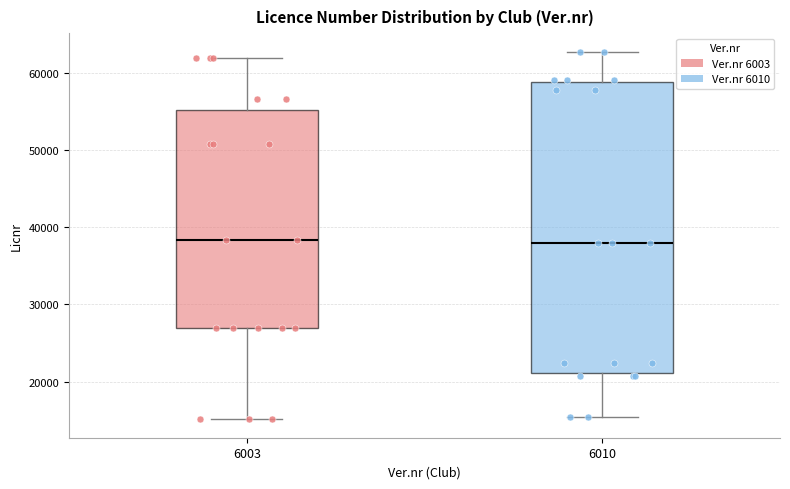

Which box is the tallest, from its lower edge to its upper edge?

6010